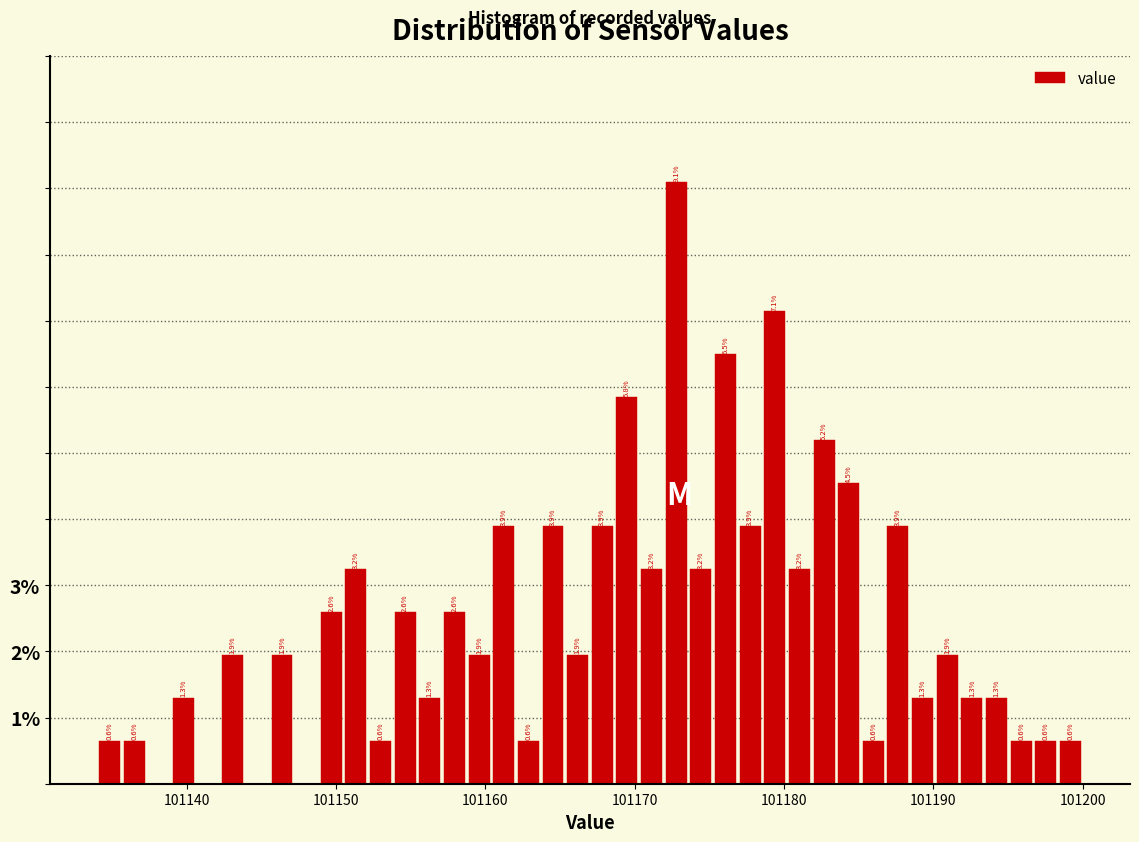

Around what value on the x-axis is the tallest bar? Give the approximate position of its centre, as read against the axis.

101173